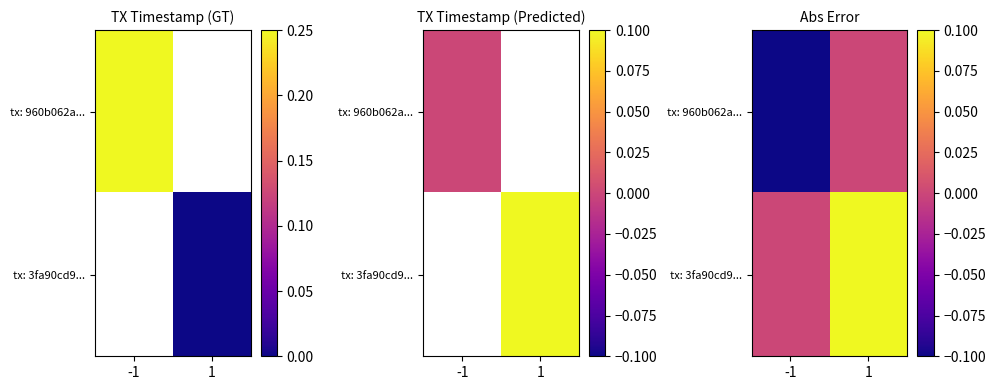

At 1, list the series in order from largest to smallest.

tx: 3fa90cd9..., tx: 960b062a...